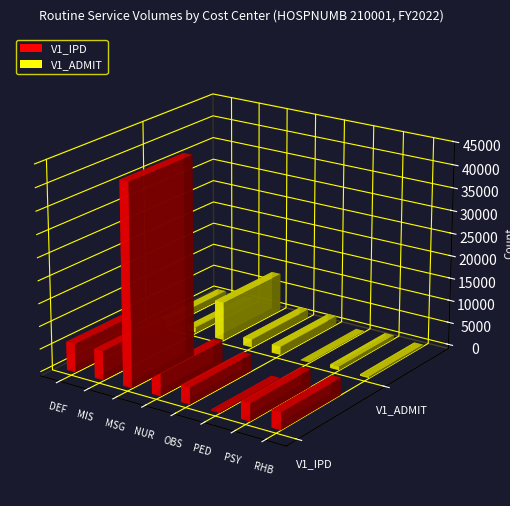

How many bars are there in each group?

2